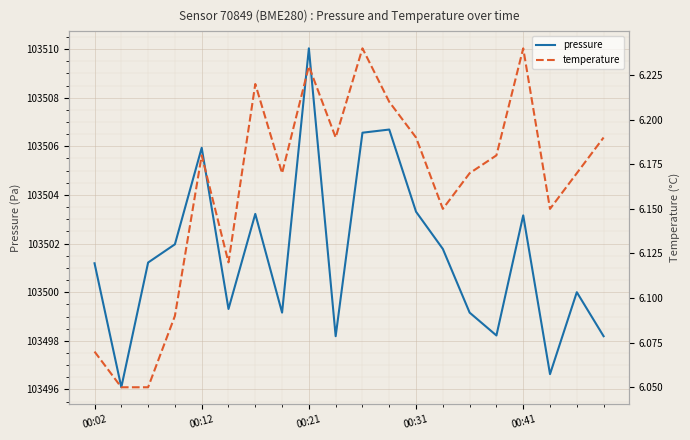

What is the approximate value of pressure at 15?

103498.2